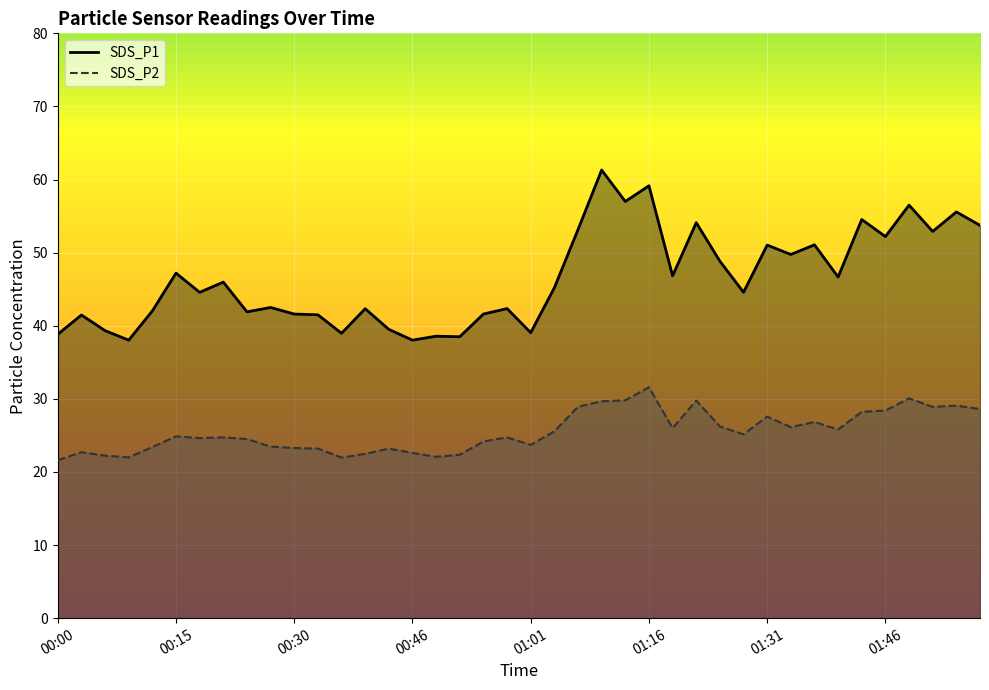

What is the minimum value shown in the chart?

21.6